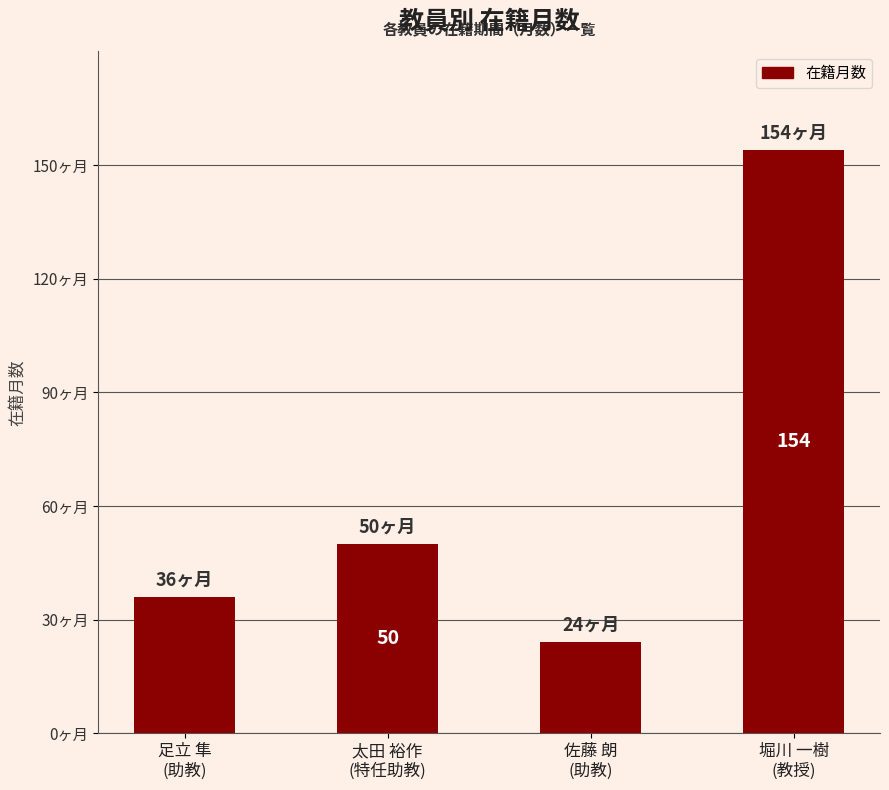

Which has a higher value, 堀川 一樹
(教授) or 太田 裕作
(特任助教)?

堀川 一樹
(教授)